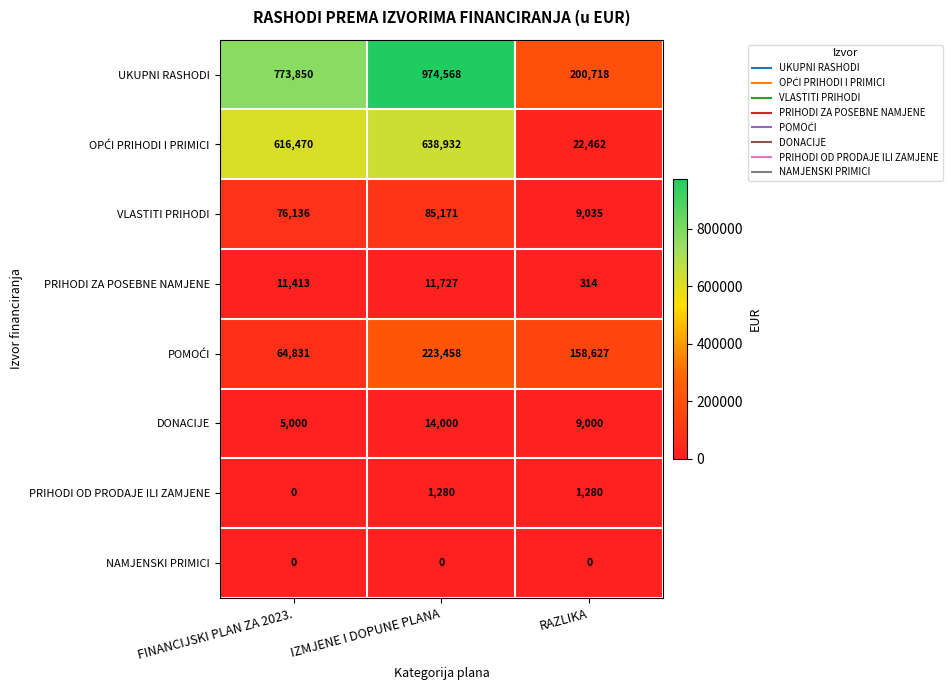

What is the spread (max minus min) of values at RAZLIKA?

200718